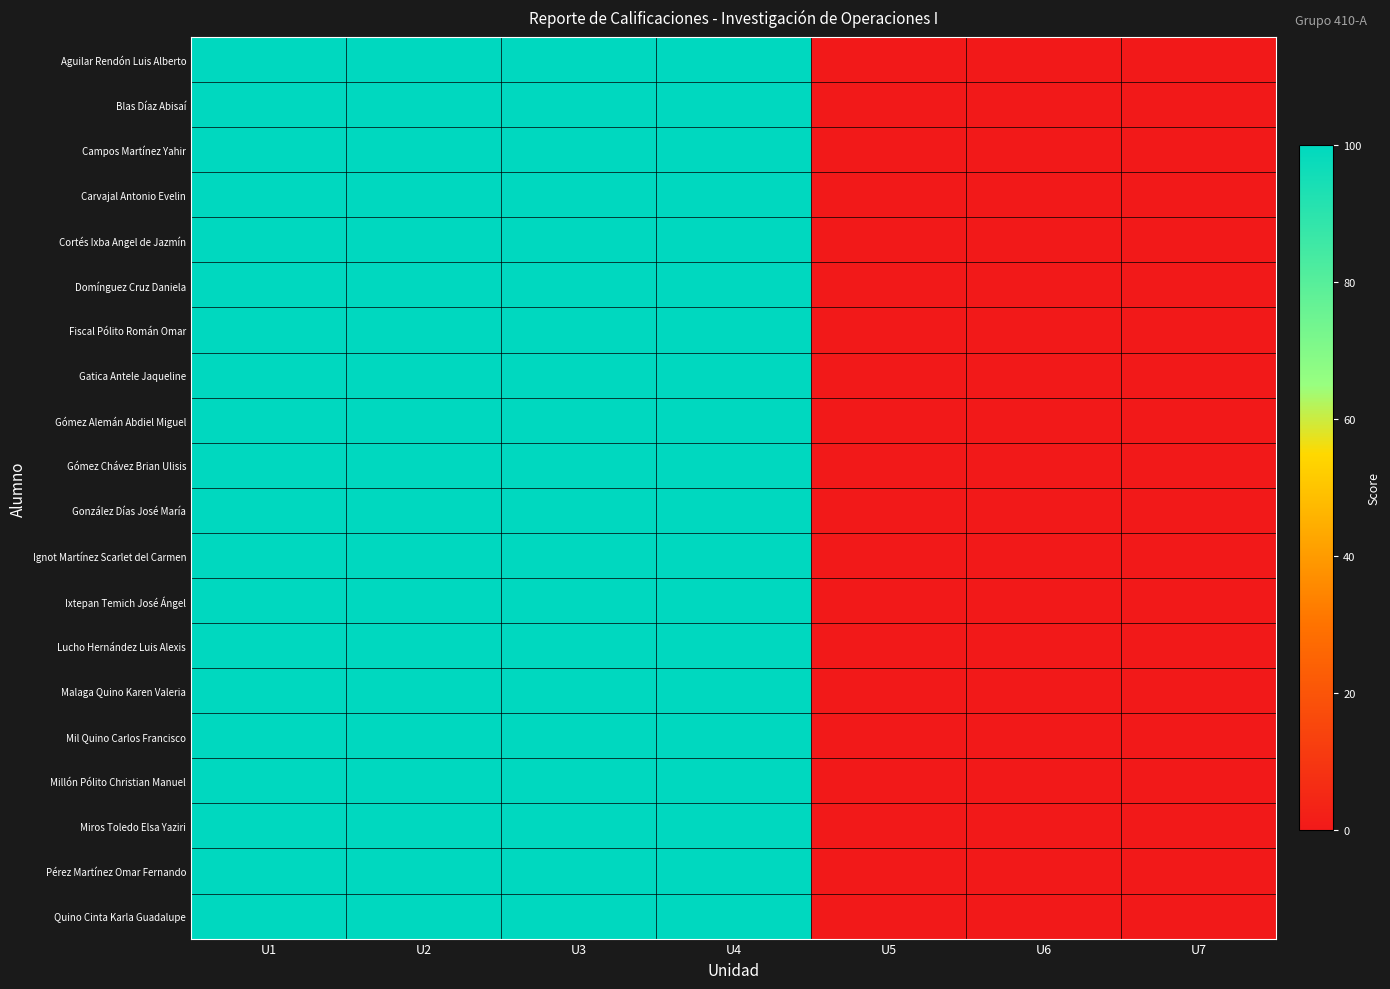

Which category has the lowest value across all series?

U5